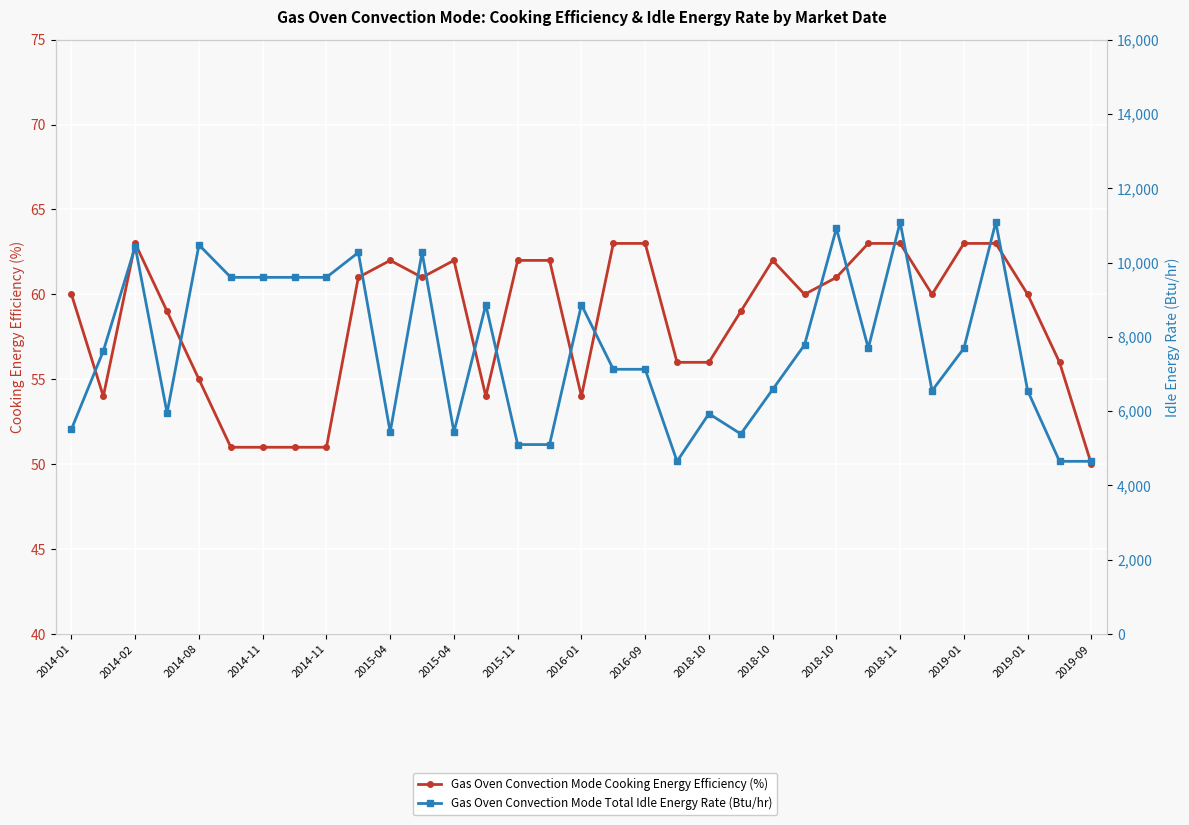

List the series in order of their overall mean, lowest first.

Gas Oven Convection Mode Cooking Energy Efficiency (%), Gas Oven Convection Mode Total Idle Energy Rate (Btu/hr)